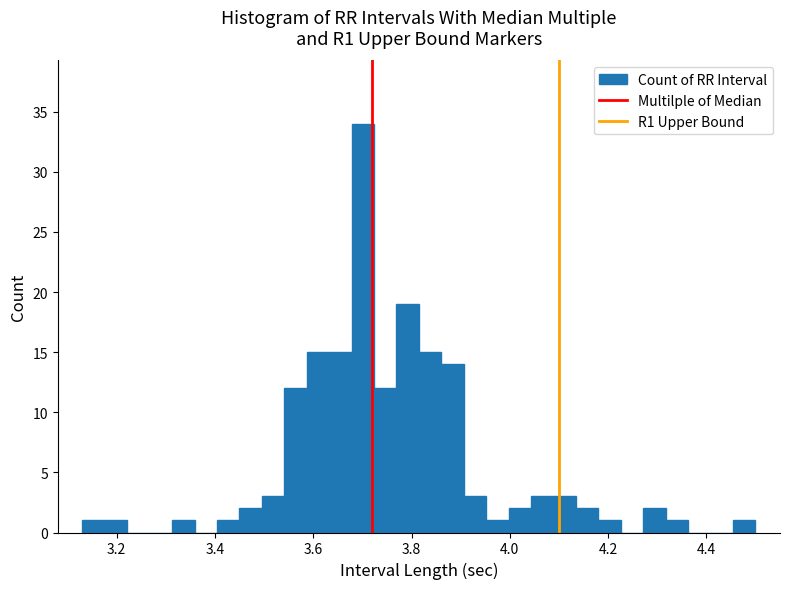

Around what value on the x-axis is the tallest bar? Give the approximate position of its centre, as read against the axis.

3.70